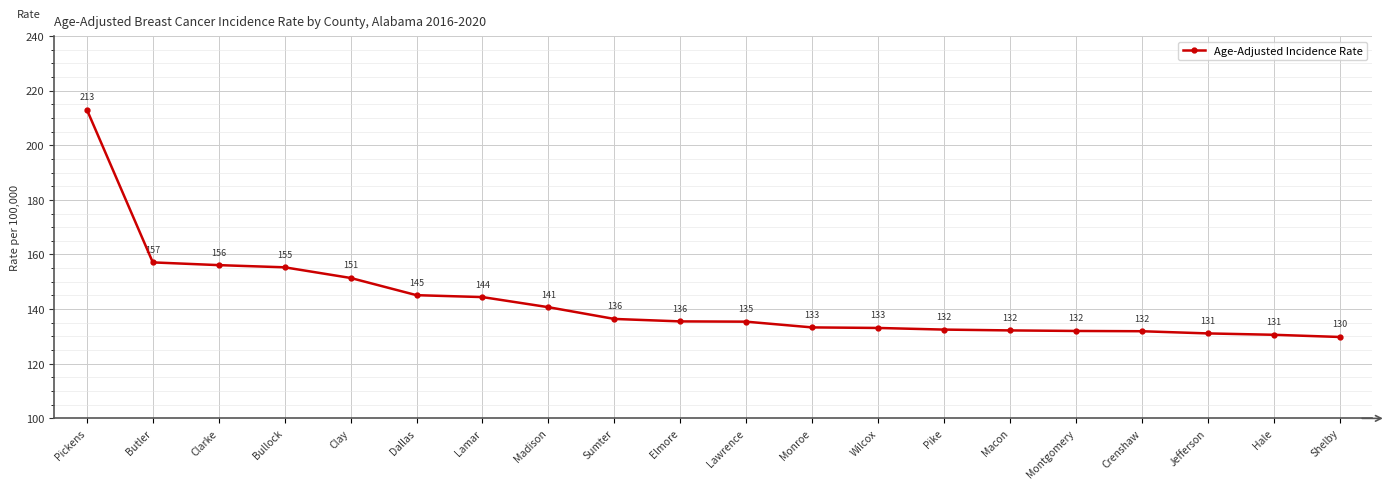

What value does the data have at Lamar?

144.4